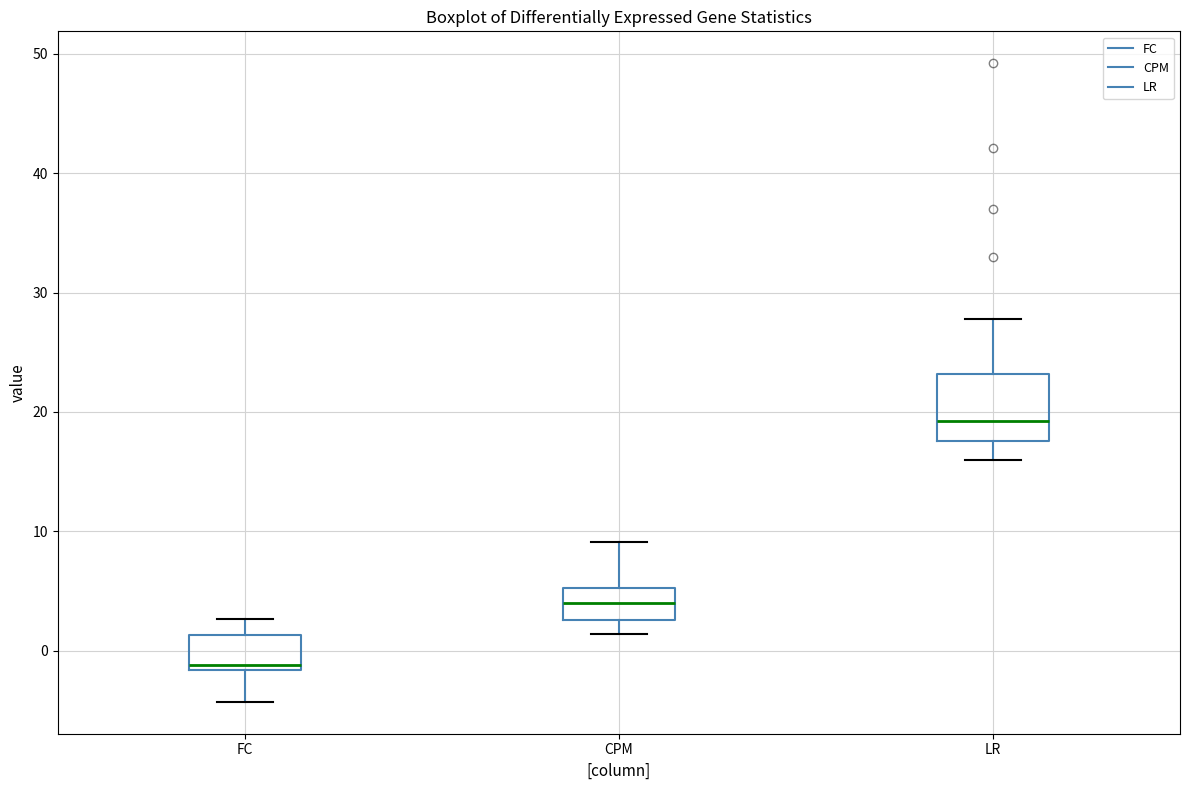

Where does the median line of the box for FC sit on the y-axis? The values are not printed on the chart, so give them approximately, as read against the axis.

-1